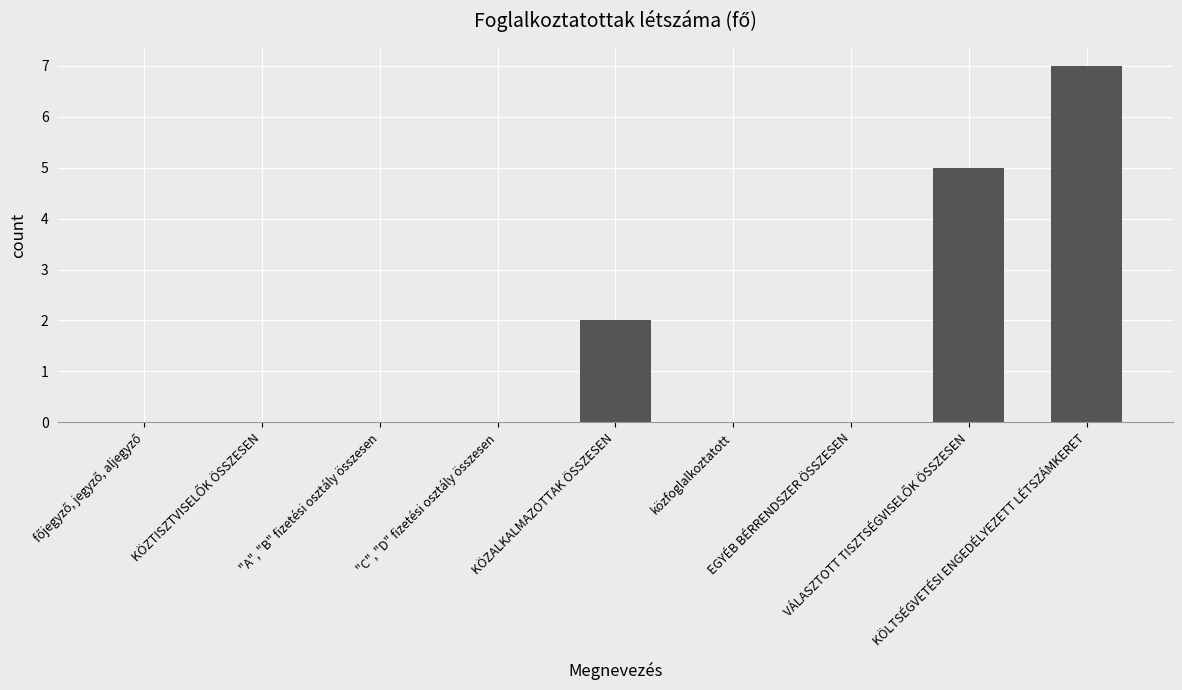

Is it true that the value at "A", "B" fizetési osztály összesen is 0?

True